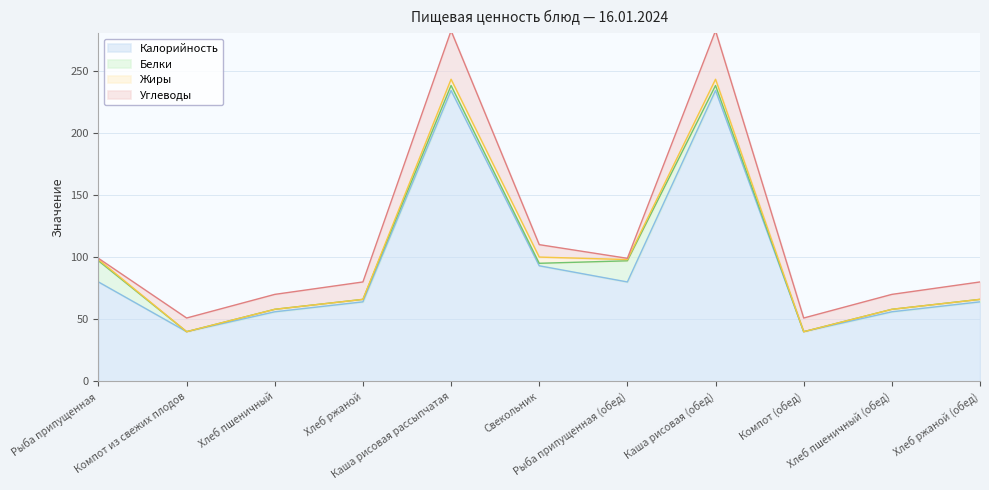

How many interior local valleys does the Калорийность series have?

3